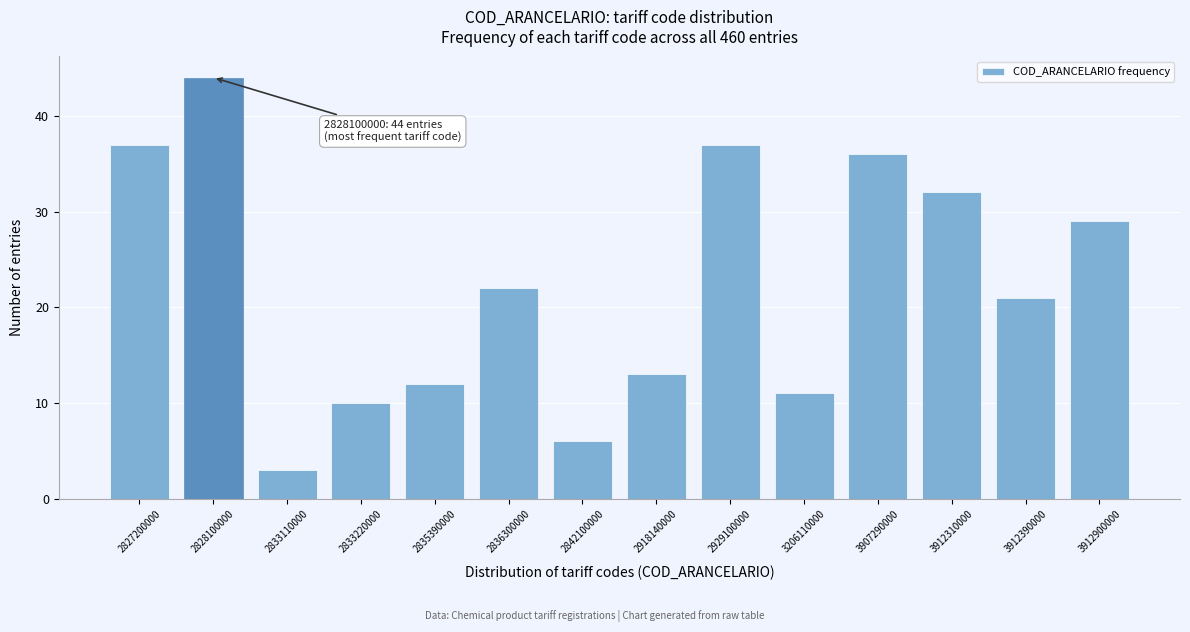

Reading left to right, what are all the values shown in this chart?

37	44	3	10	12	22	6	13	37	11	36	32	21	29